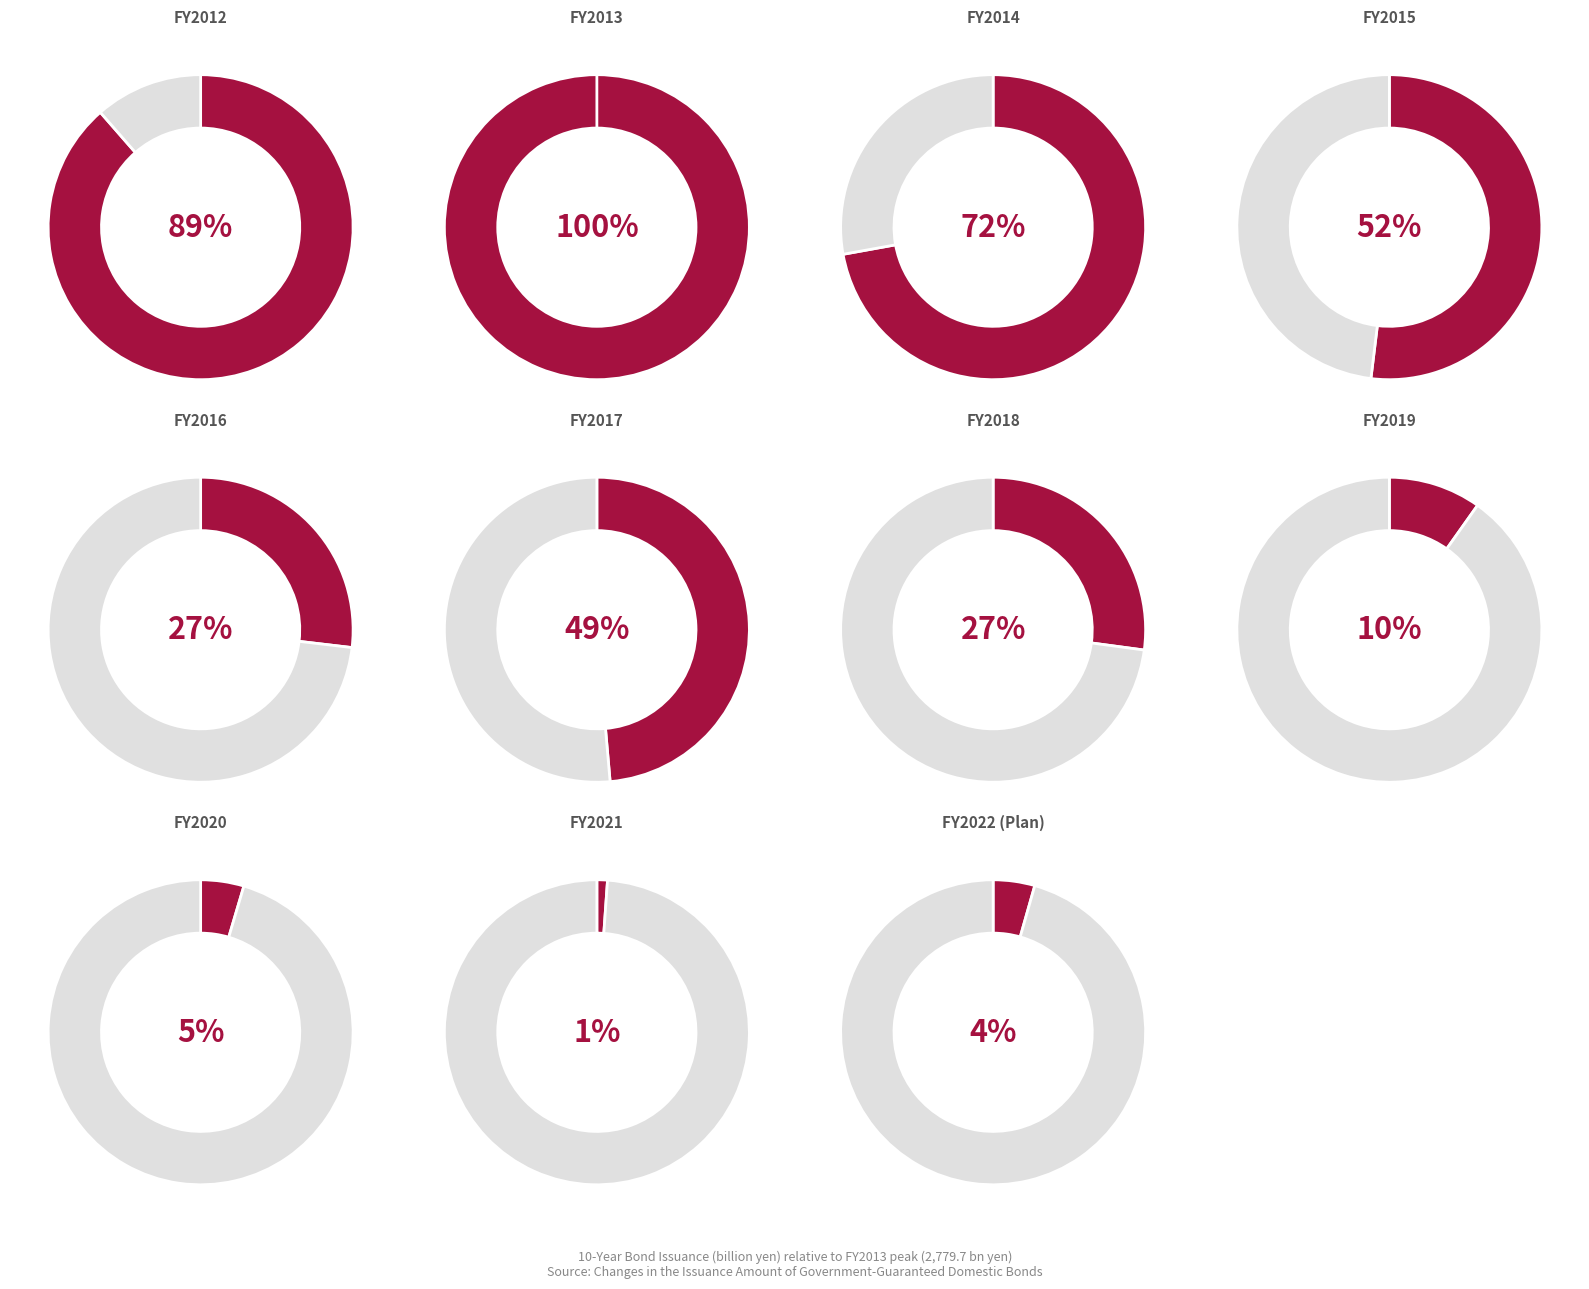

The FY2015 slice represents 7% of the pie. True or false?

False